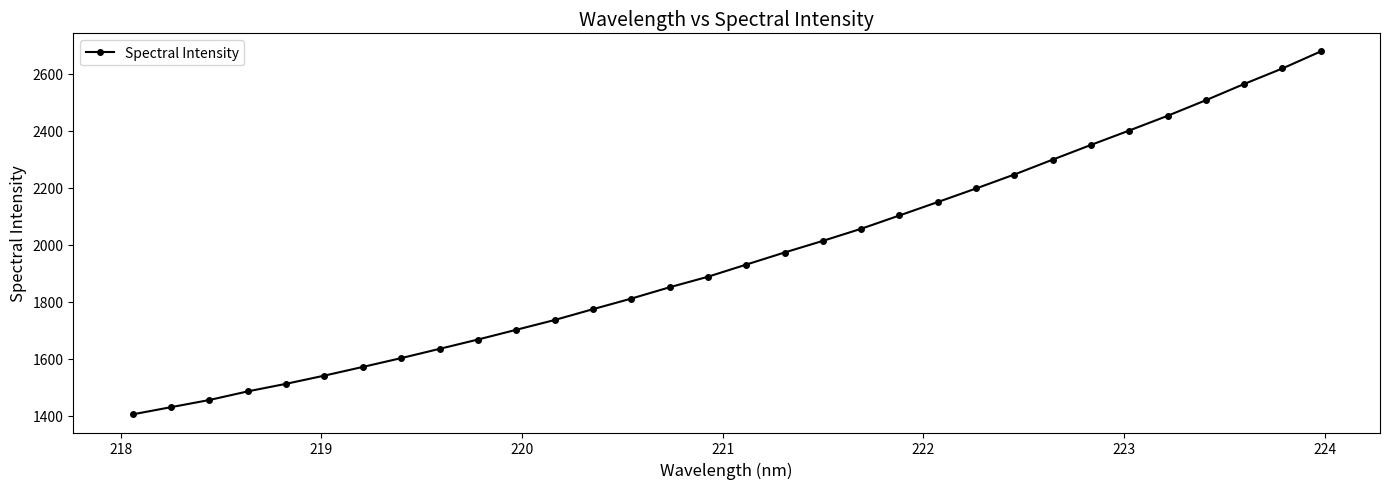

What is the value of the 28th point from the left?

2451.7